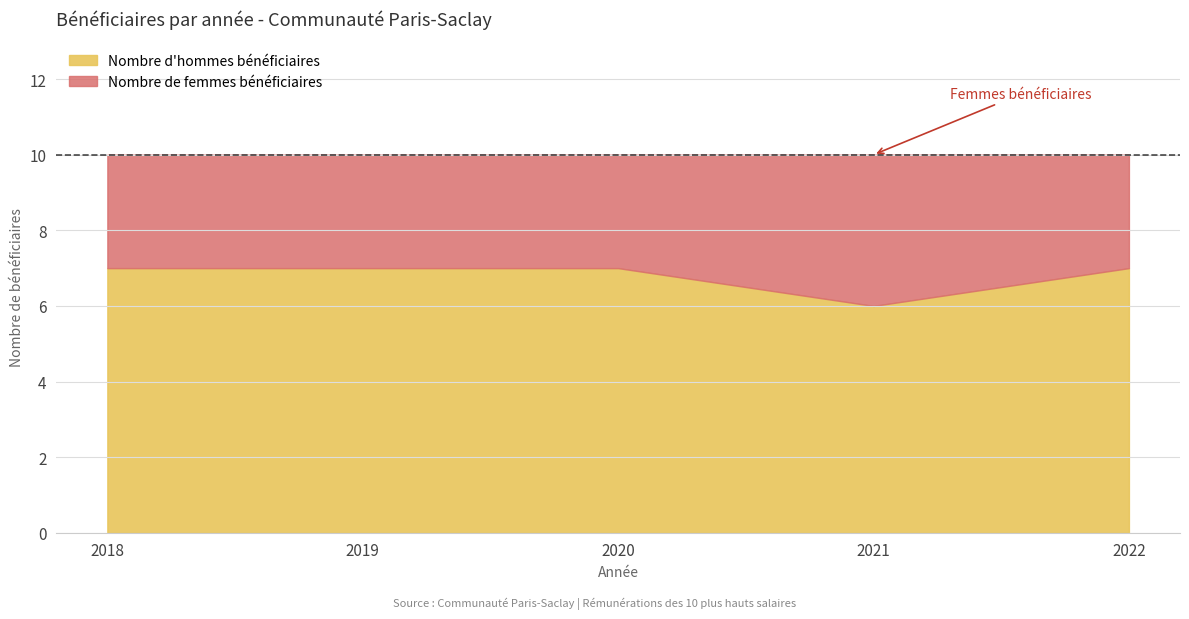

List the series in order of their peak value, highest first.

Nombre d'hommes bénéficiaires, Nombre de femmes bénéficiaires